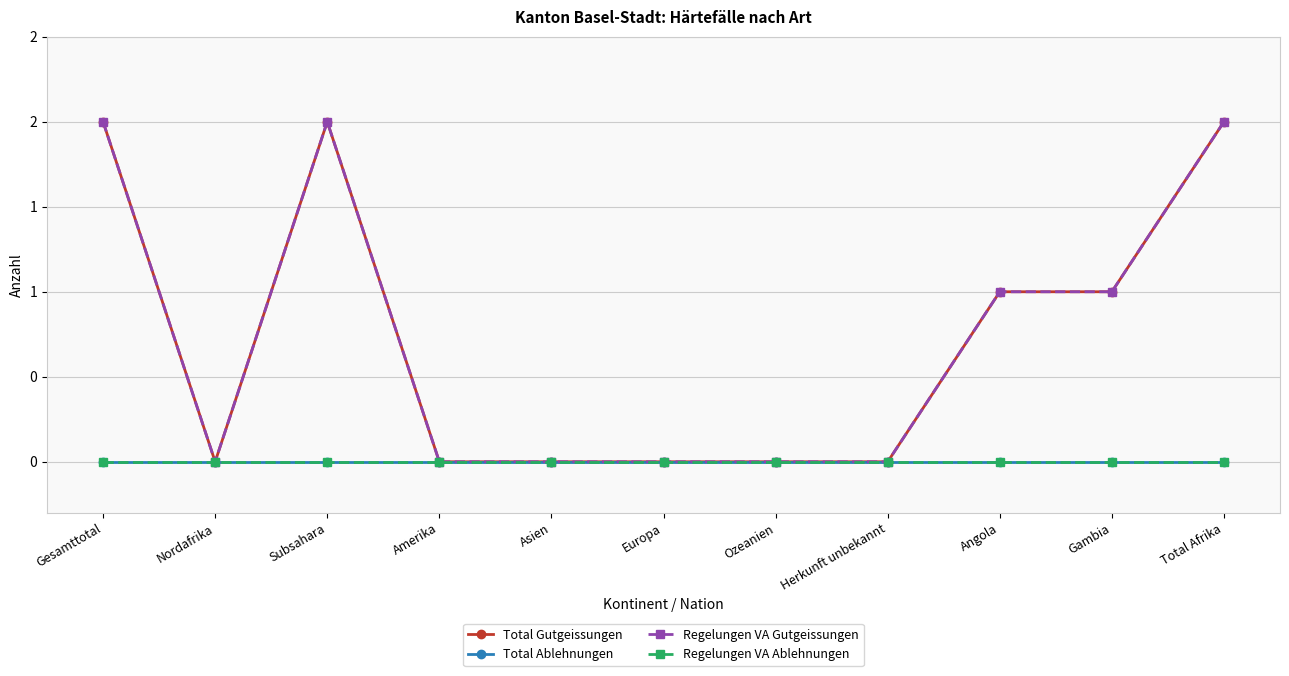

Does the chart have visible grid lines?

Yes